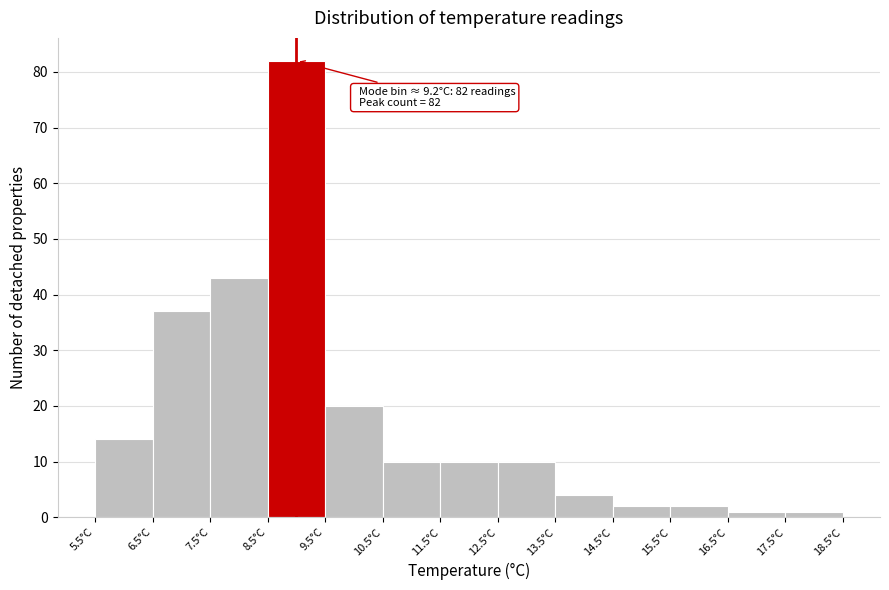

Over which range of the x-axis is the bar tallest?

8.5 to 9.5